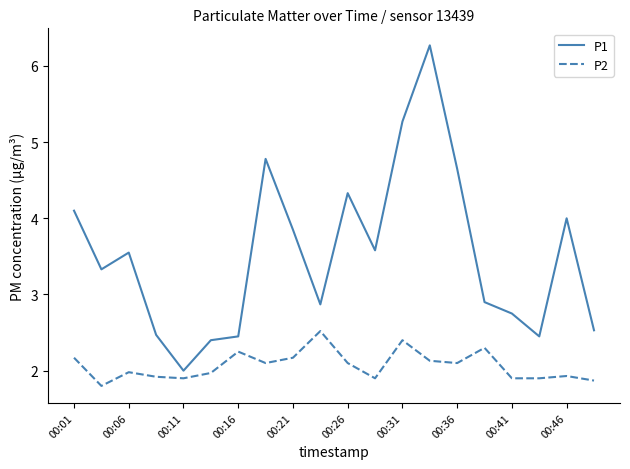

What is the maximum value shown in the chart?

6.3